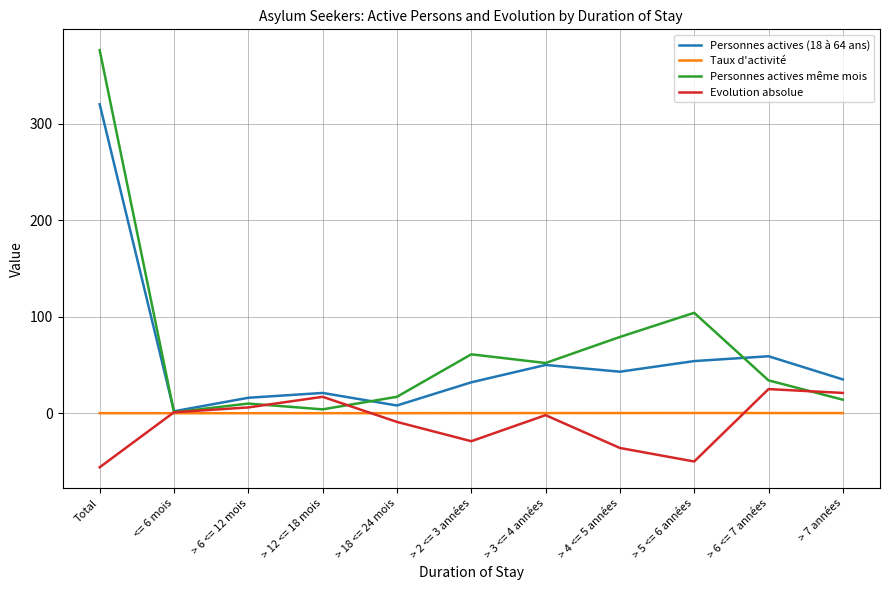

At which category does the chart reach its peak across all series?

Total